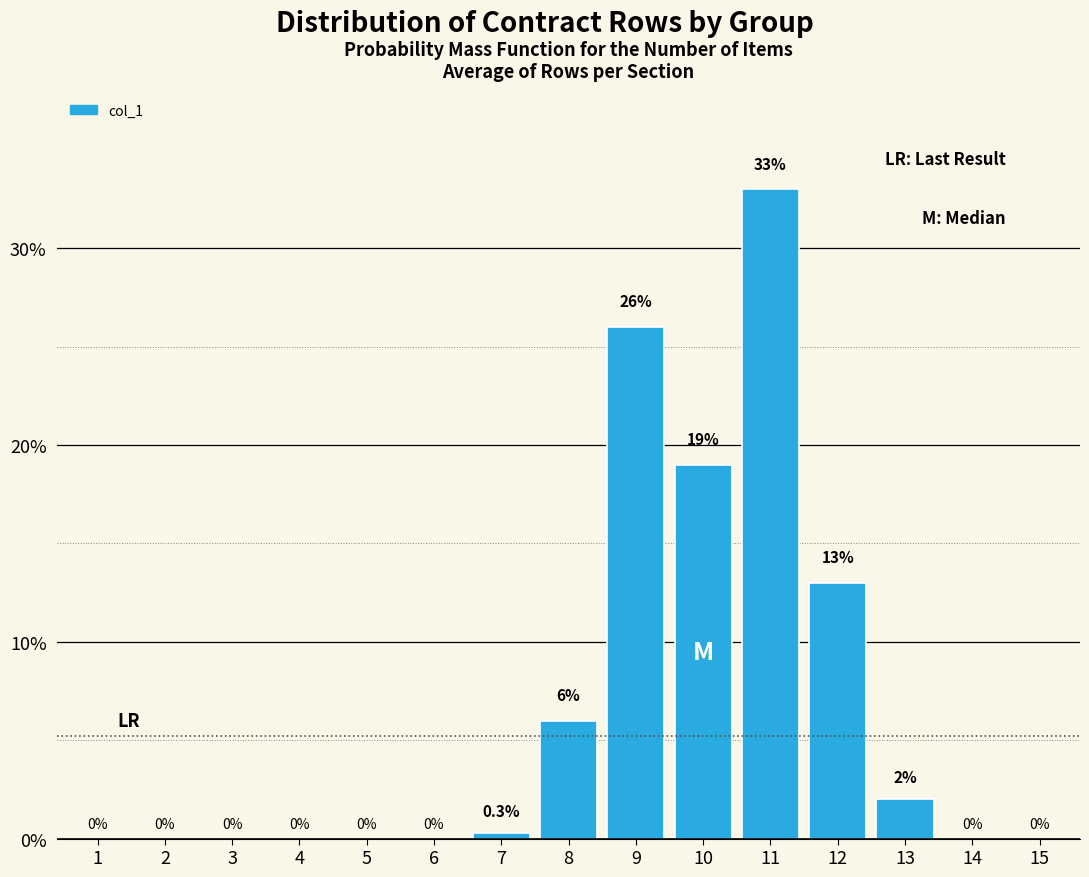

Reading left to right, what are all the values shown in this chart?

1=0.0	2=0.0	3=0.0	4=0.0	5=0.0	6=0.0	7=0.3	8=6.0	9=26.0	10=19.0	11=33.0	12=13.0	13=2.0	14=0.0	15=0.0